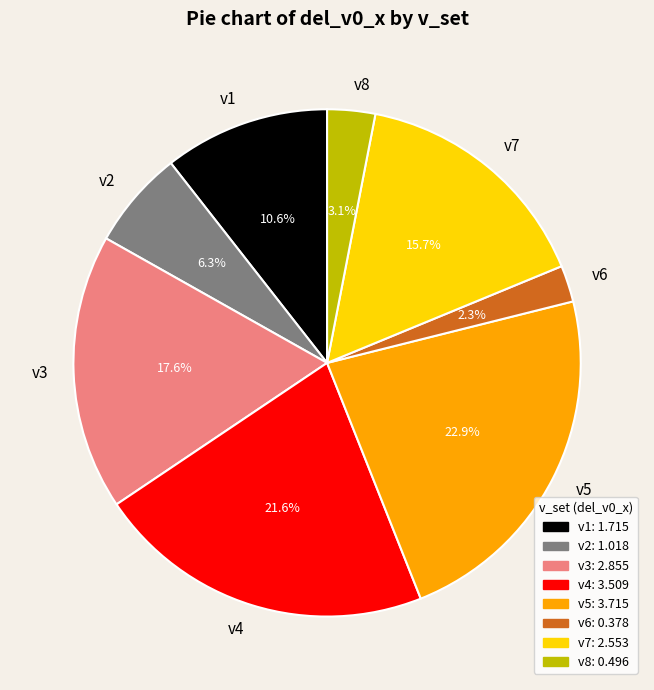

What portion of the pie excludes v4?

78.4%